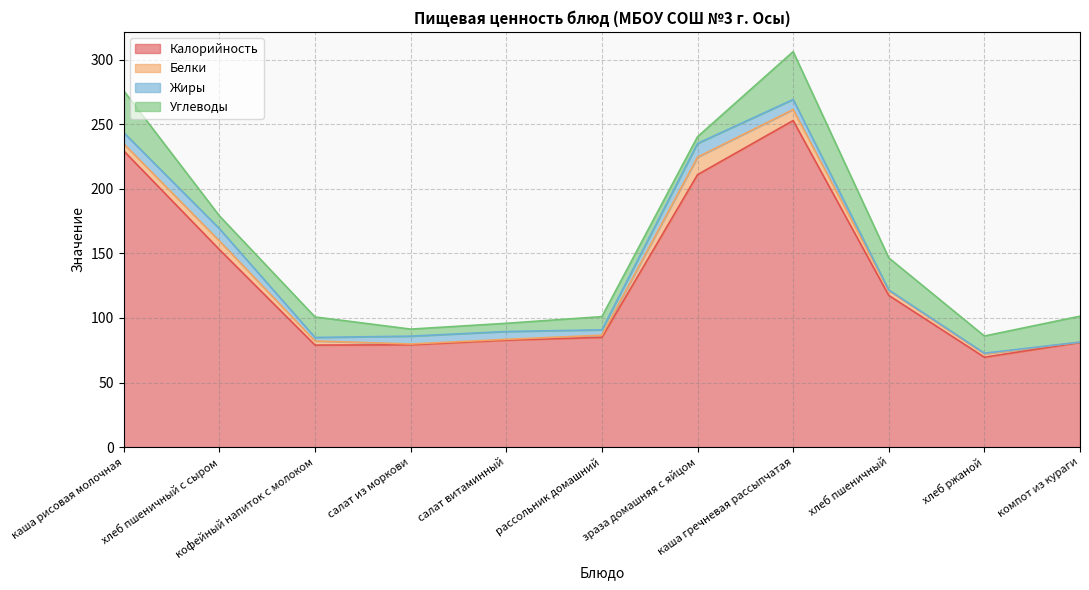

True or false: Белки has more than 1 interior local peaks.

True